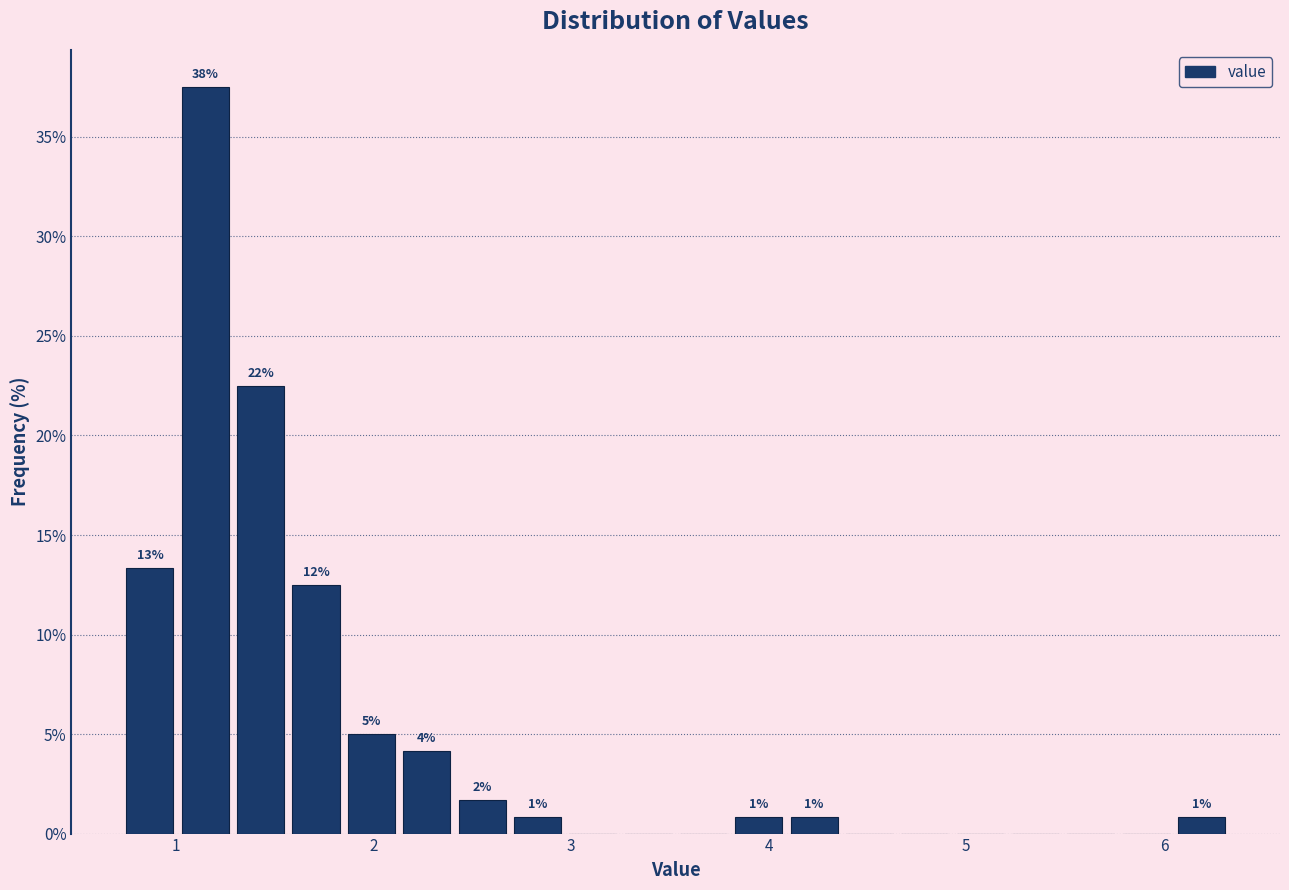

Around what value on the x-axis is the tallest bar? Give the approximate position of its centre, as read against the axis.

1.2